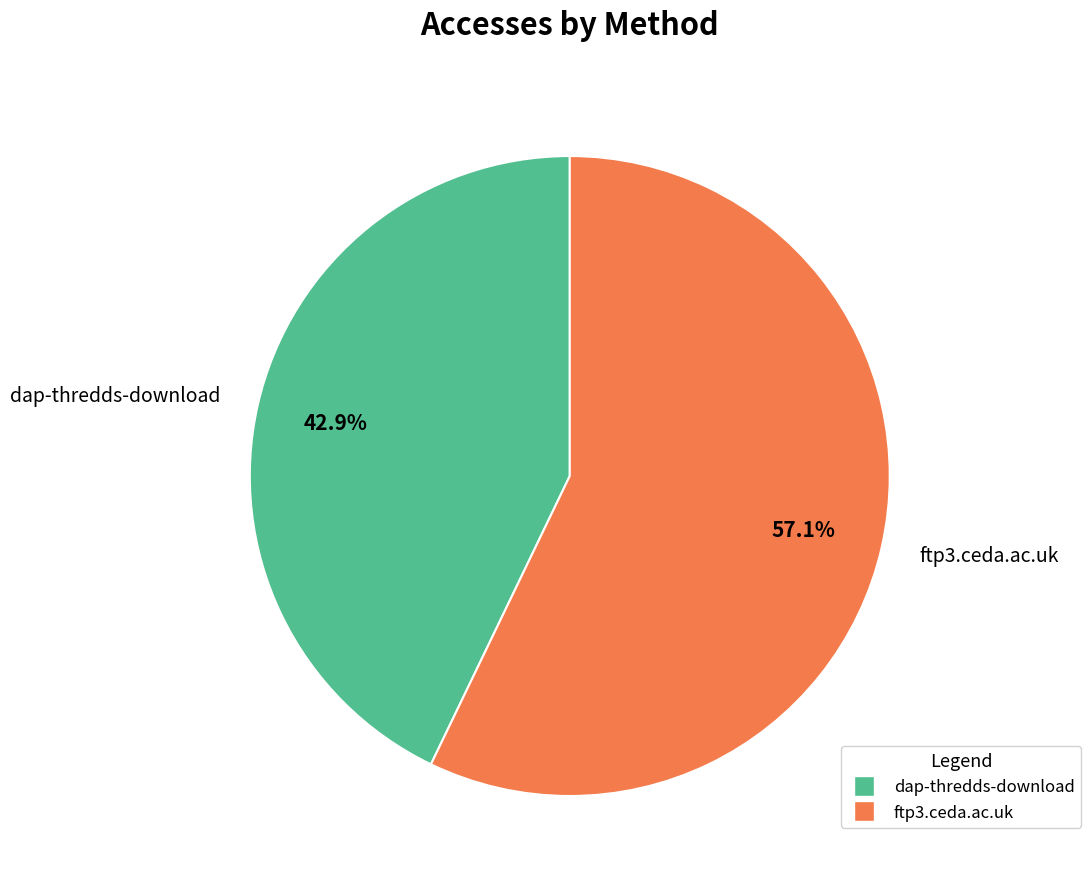

To the nearest percent, what is the combined percentage of ftp3.ceda.ac.uk and dap-thredds-download?

100%